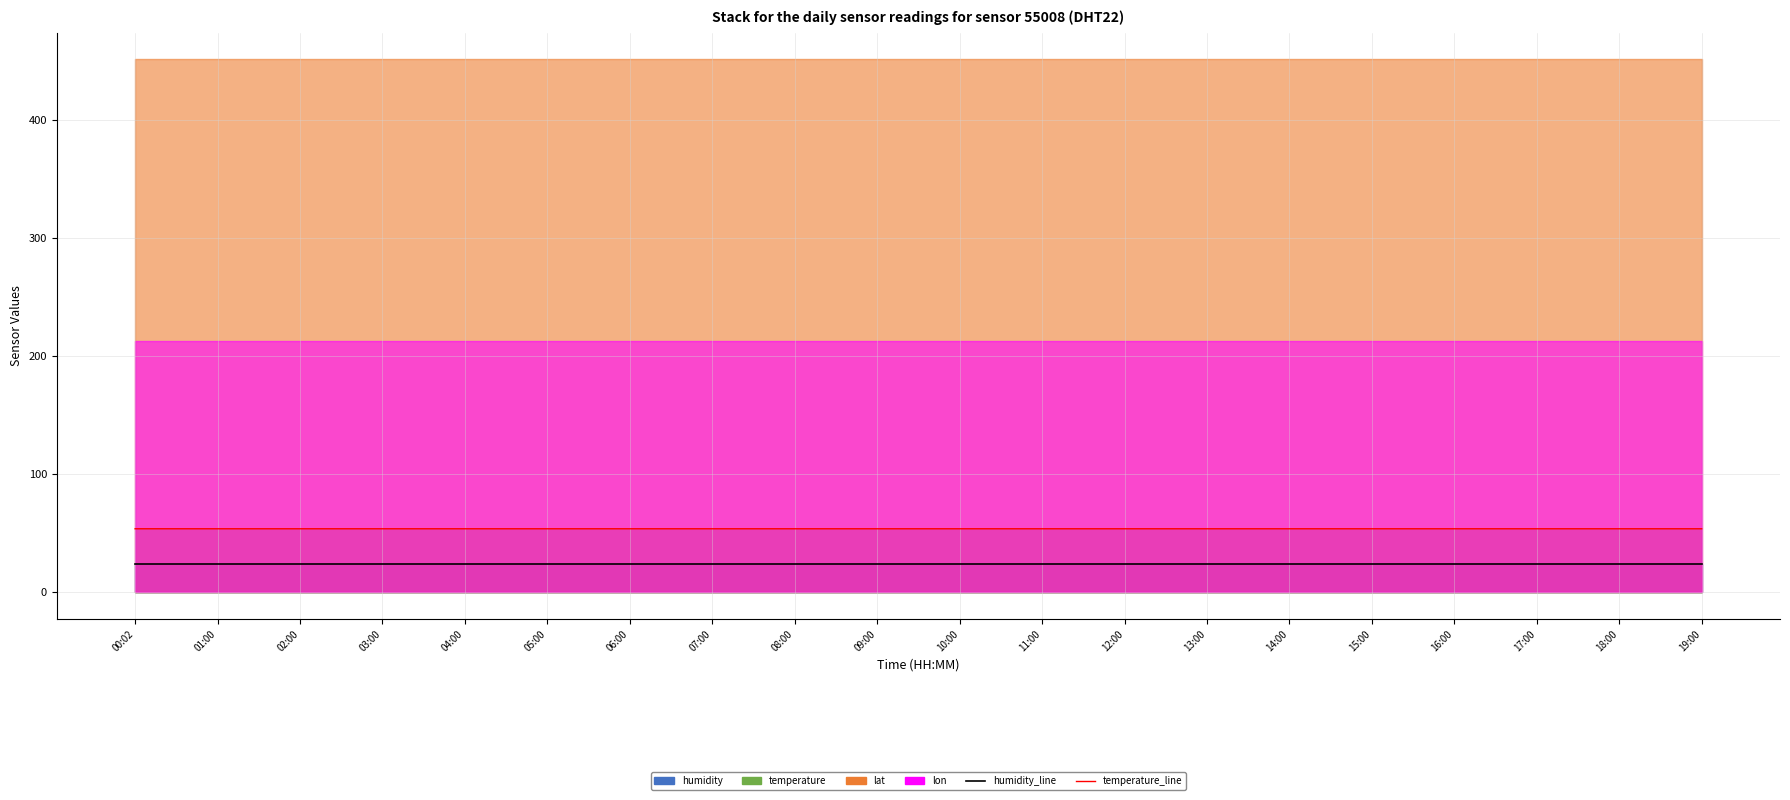

Reading left to right, transcribe all the data shown in this chart.

humidity_line: 00:02=24.1	01:00=24.1	02:00=24.1	03:00=24.1	04:00=24.1	05:00=24.1	06:00=24.1	07:00=24.1	08:00=24.1	09:00=24.1	10:00=24.1	11:00=24.1	12:00=24.1	13:00=24.1	14:00=24.1	15:00=24.1	16:00=24.1	17:00=24.1	18:00=24.1	19:00=24.1
temperature_line: 00:02=53.8	01:00=53.8	02:00=53.8	03:00=53.8	04:00=53.8	05:00=53.8	06:00=53.8	07:00=53.8	08:00=53.8	09:00=53.8	10:00=53.8	11:00=53.8	12:00=53.8	13:00=53.8	14:00=53.8	15:00=53.8	16:00=53.8	17:00=53.8	18:00=53.8	19:00=53.8